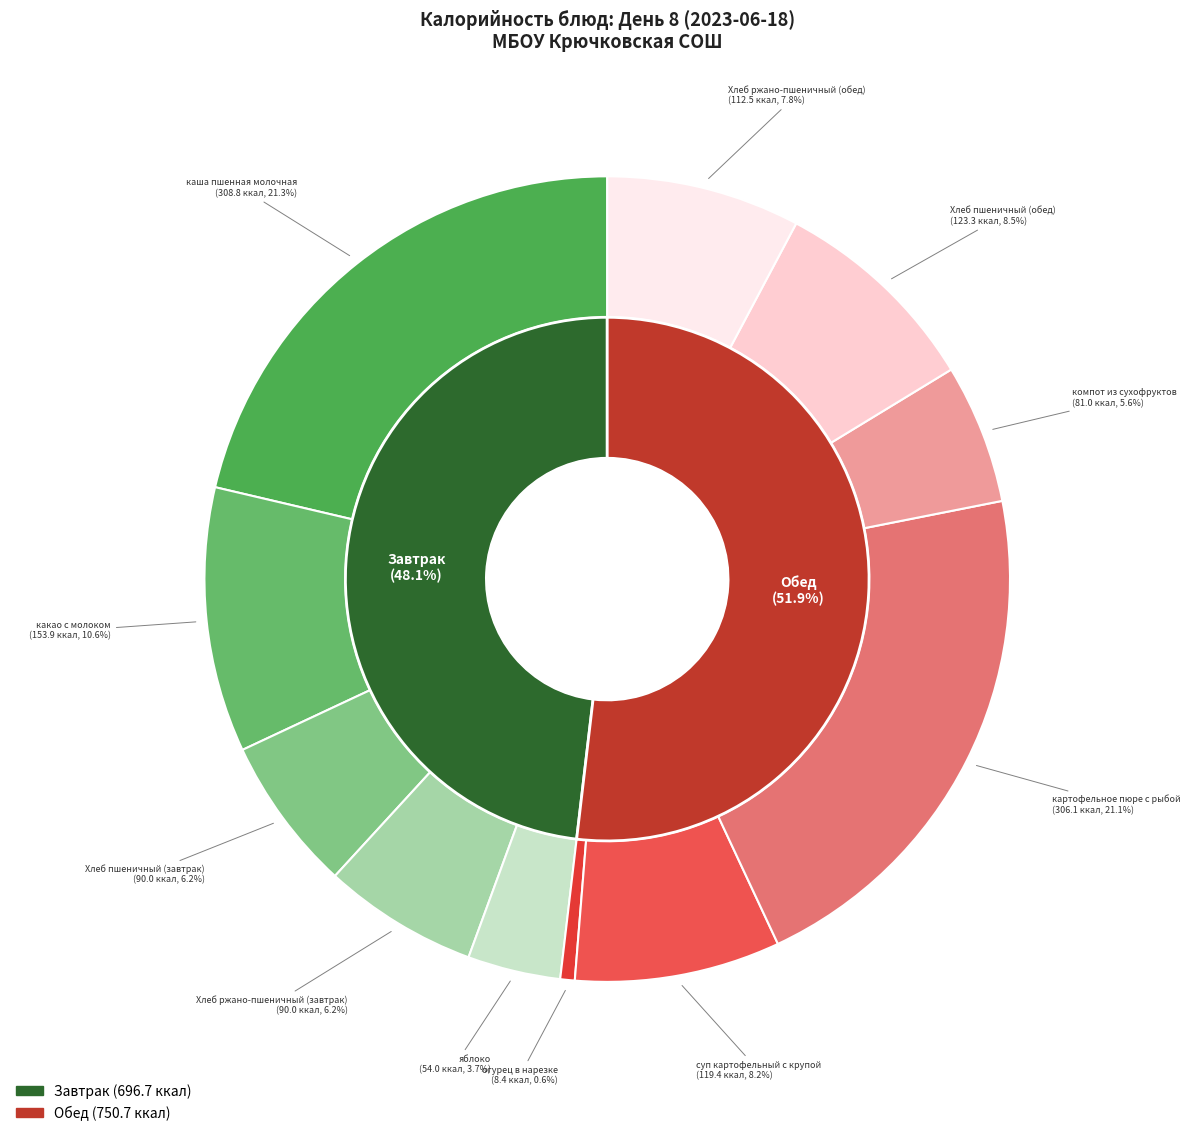

How many slices are in this pie chart?

11